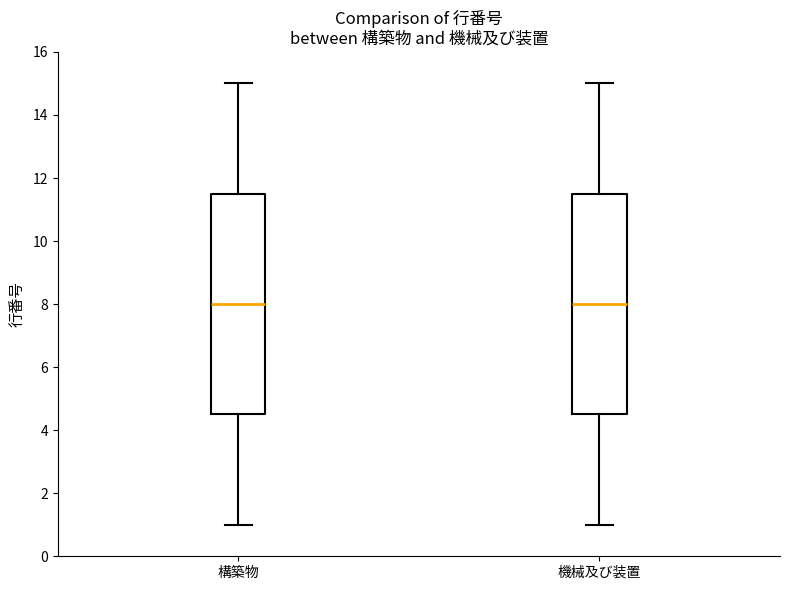

Reading left to right, read every box against the y-axis: the position of its median line, the range the box covers, and the ends of its whiskers. The values are not printed on the chart, so give them approximately, as read against the axis.

構築物: median 8.0, box 4.6 to 11.6, whiskers 1.0 to 15.0
機械及び装置: median 8.0, box 4.6 to 11.6, whiskers 1.0 to 15.0